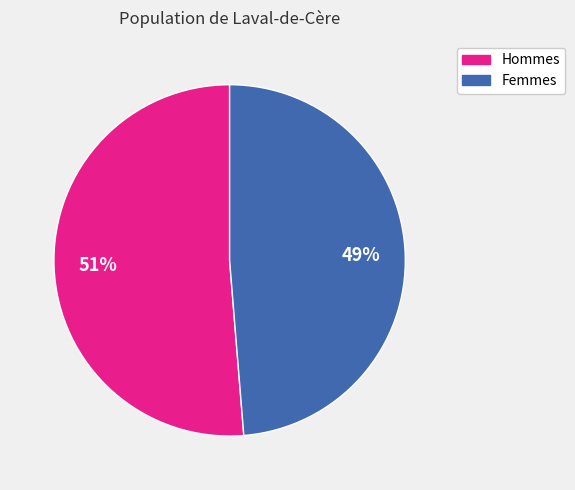

Does any single category account for the majority?

Yes